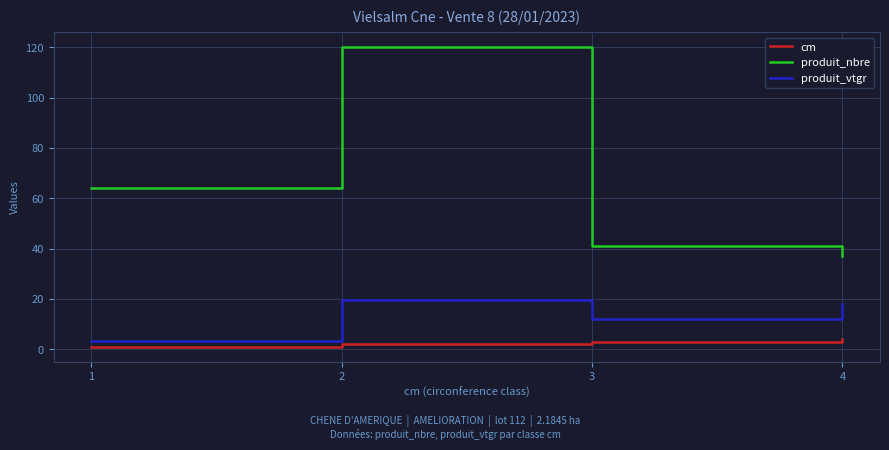

Where is the first local maximum for produit_nbre?

2